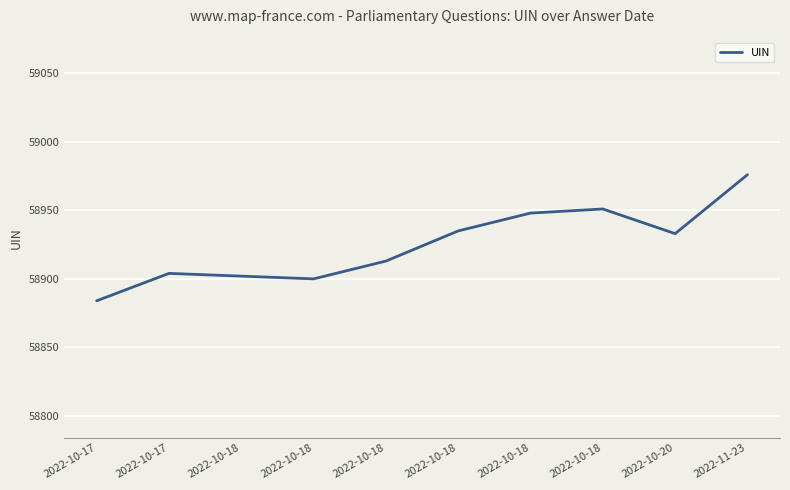

How many values are below 58933?

5